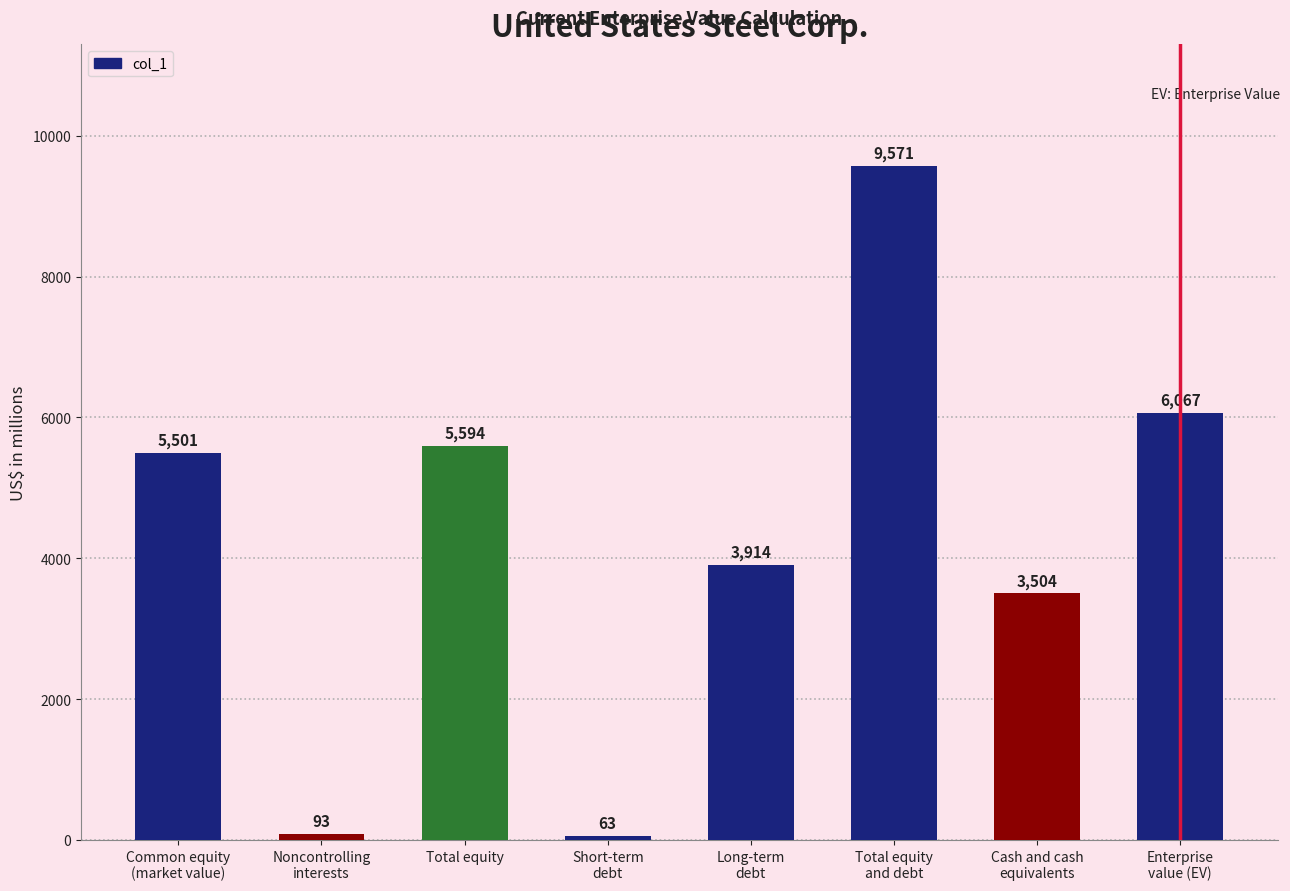

How many data points are less than 5501?

4